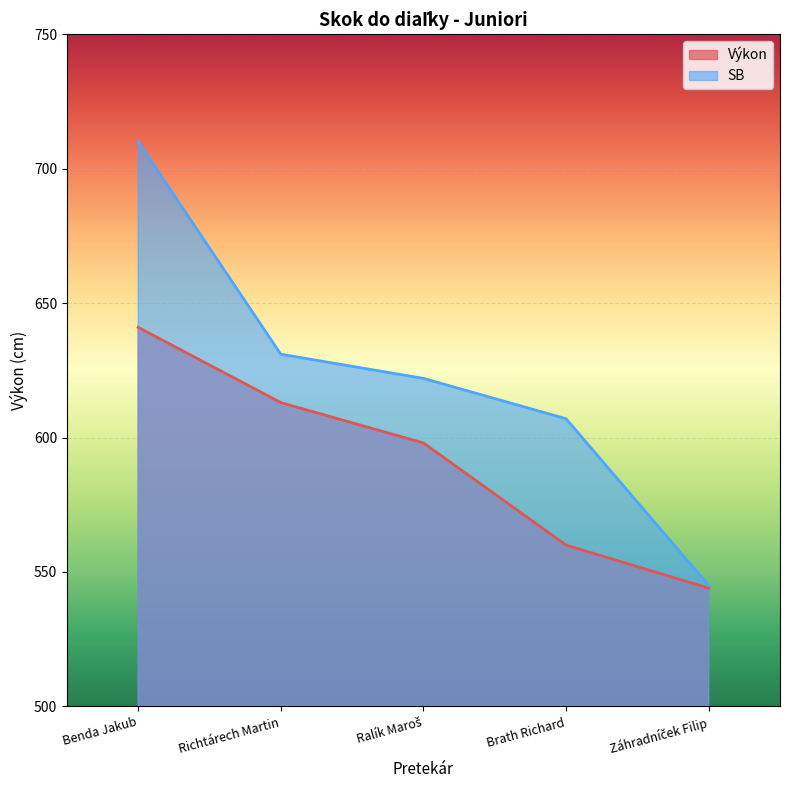

How many series are shown in this chart?

2